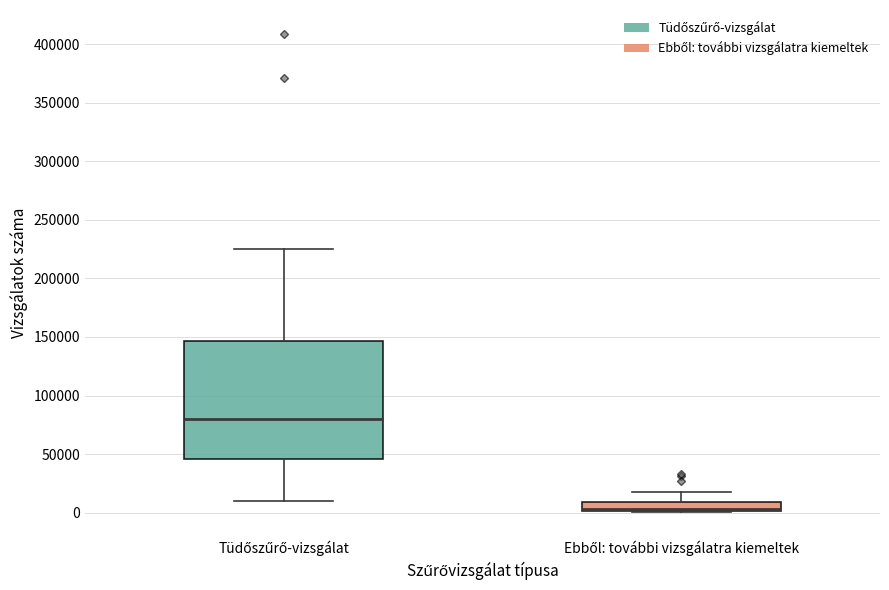

Comparing the boxes themselves (not the whiskers), which one is the tallest?

Tüdőszűrő-vizsgálat